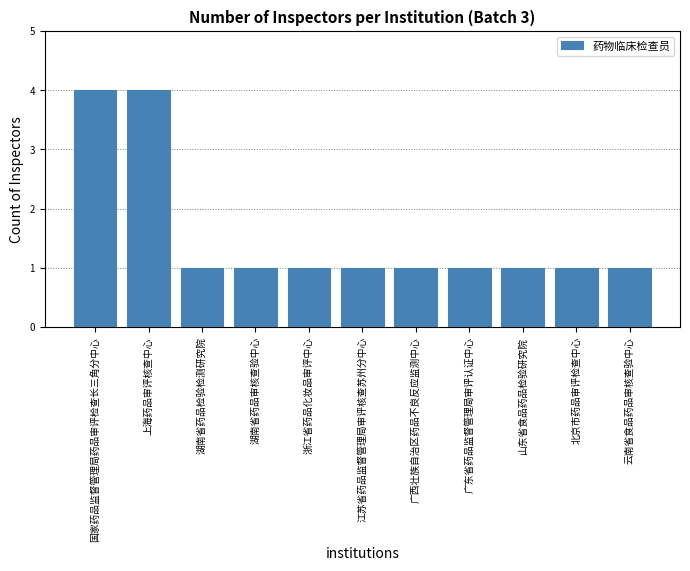

What is the sum of all values?

17